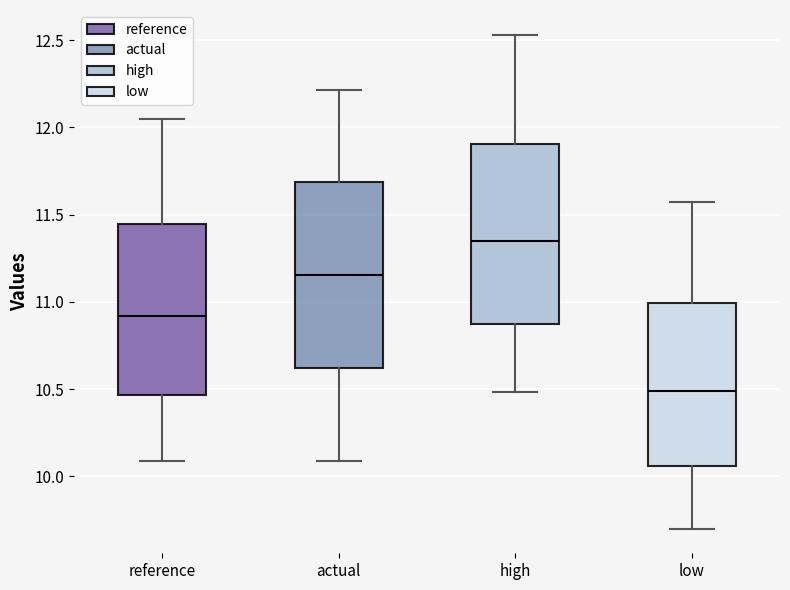

Where does the upper whisker of the box for high end on the y-axis? The values are not printed on the chart, so give them approximately, as read against the axis.

12.55